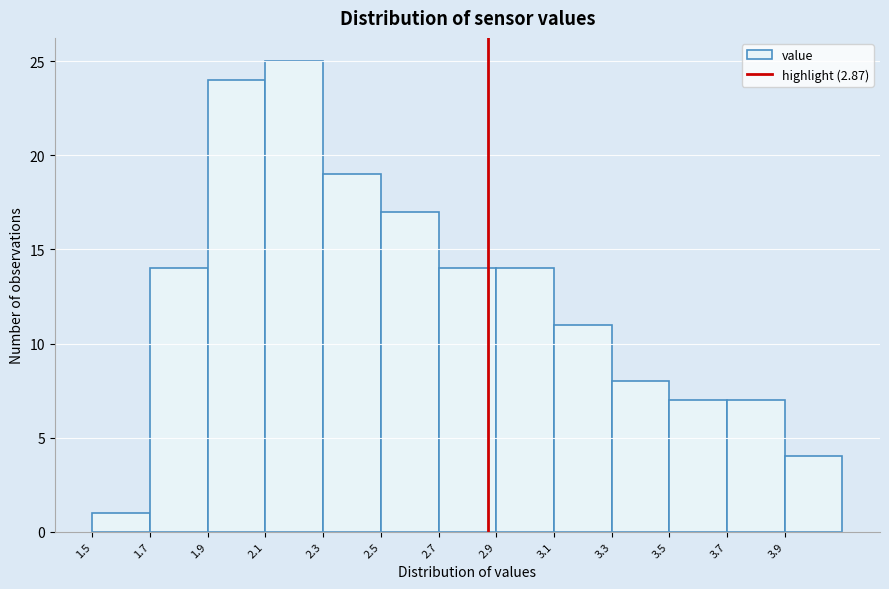

What is the height of the bar covering 1.5 to 1.7 on the x-axis? The values are not printed on the chart, so give them approximately, as read against the axis.

1